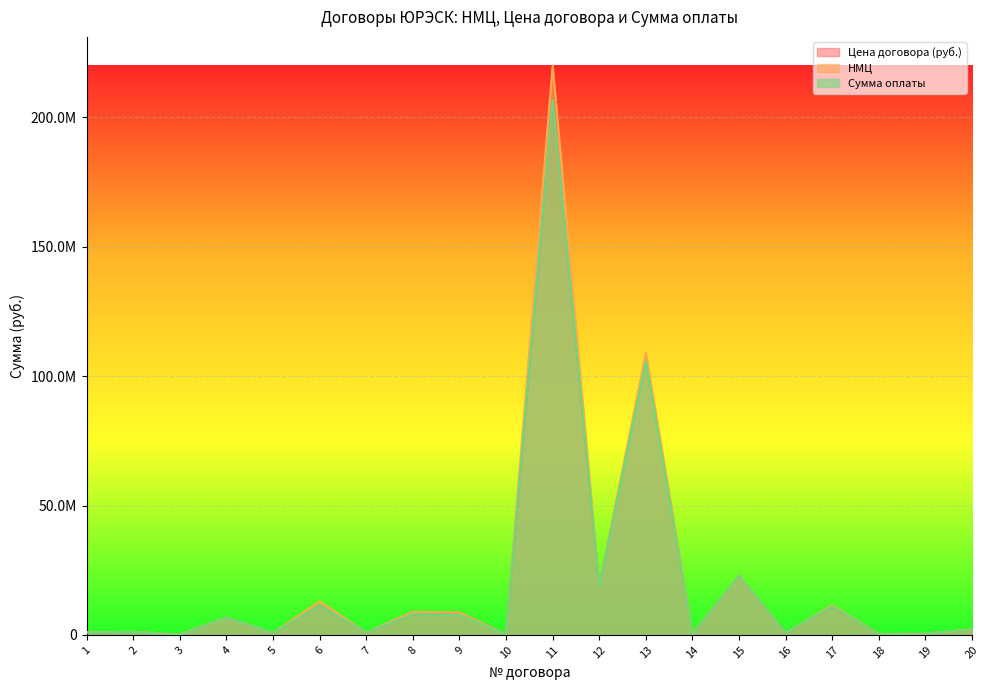

The value of НМЦ at 9 is 5833833.9. True or false?

False